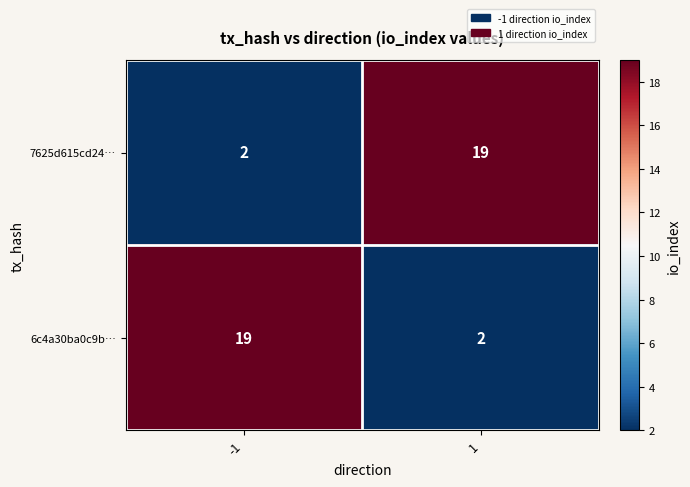

At how many categories does at least one series exceed 14?

2